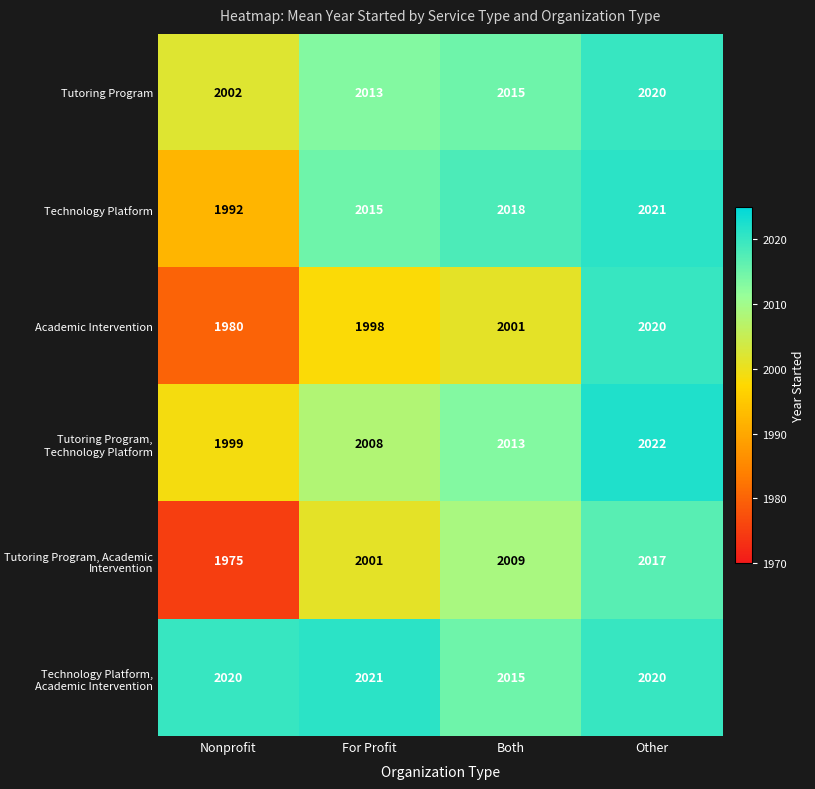

Count the Tutoring Program, Academic Intervention values in the range 2001 to 2017.

3